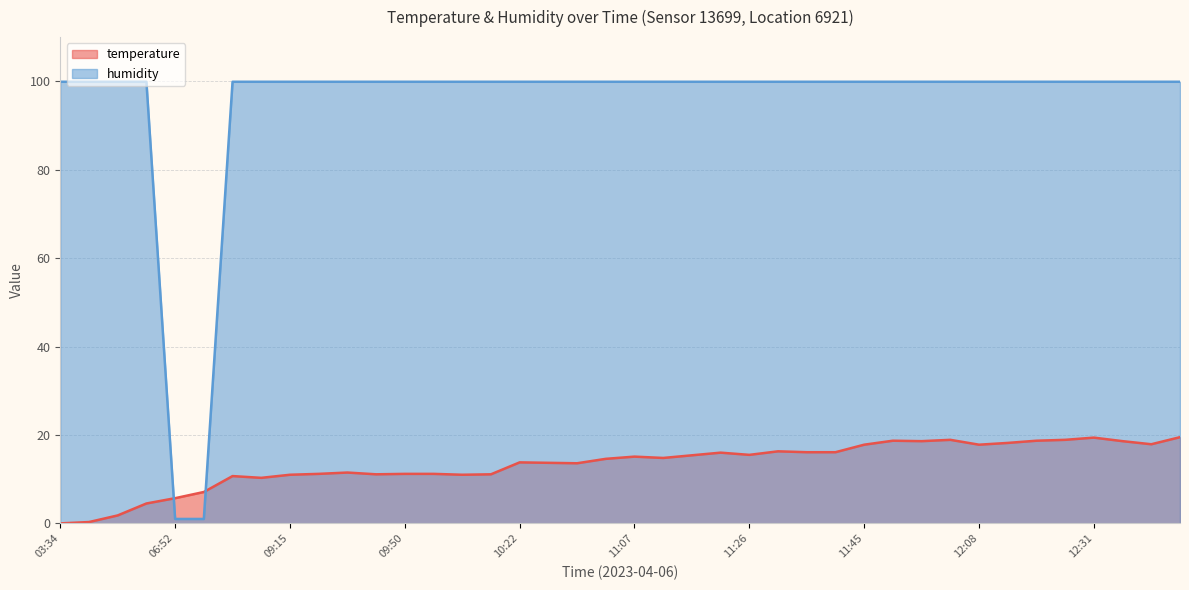

Which label corresponds to the smallest value in the chart?

03:34